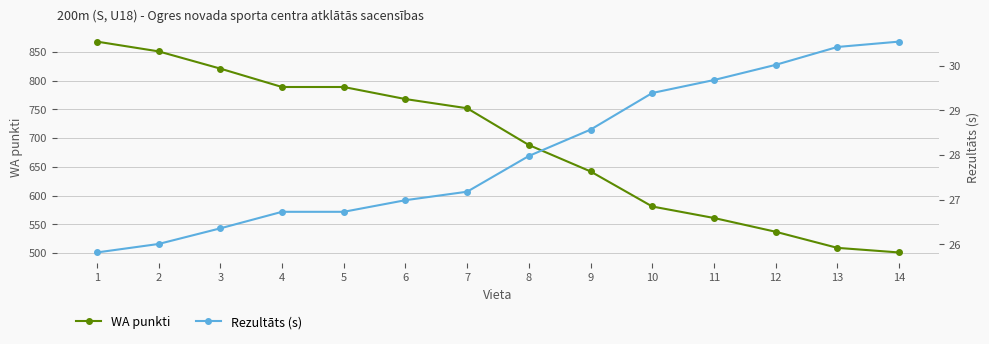

Reading left to right, what are all the values shown in this chart?

WA punkti: 1=868.0	2=851.0	3=821.0	4=789.0	5=789.0	6=768.0	7=752.0	8=688.0	9=642.0	10=581.0	11=561.0	12=537.0	13=509.0	14=501.0
Rezultāts (s): 1=25.8	2=26.0	3=26.4	4=26.7	5=26.7	6=27.0	7=27.2	8=28.0	9=28.6	10=29.4	11=29.7	12=30.0	13=30.4	14=30.5